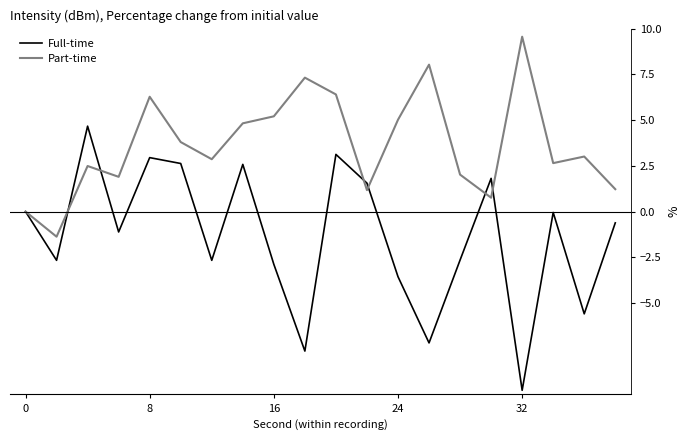

How many categories are shown in the chart?

20